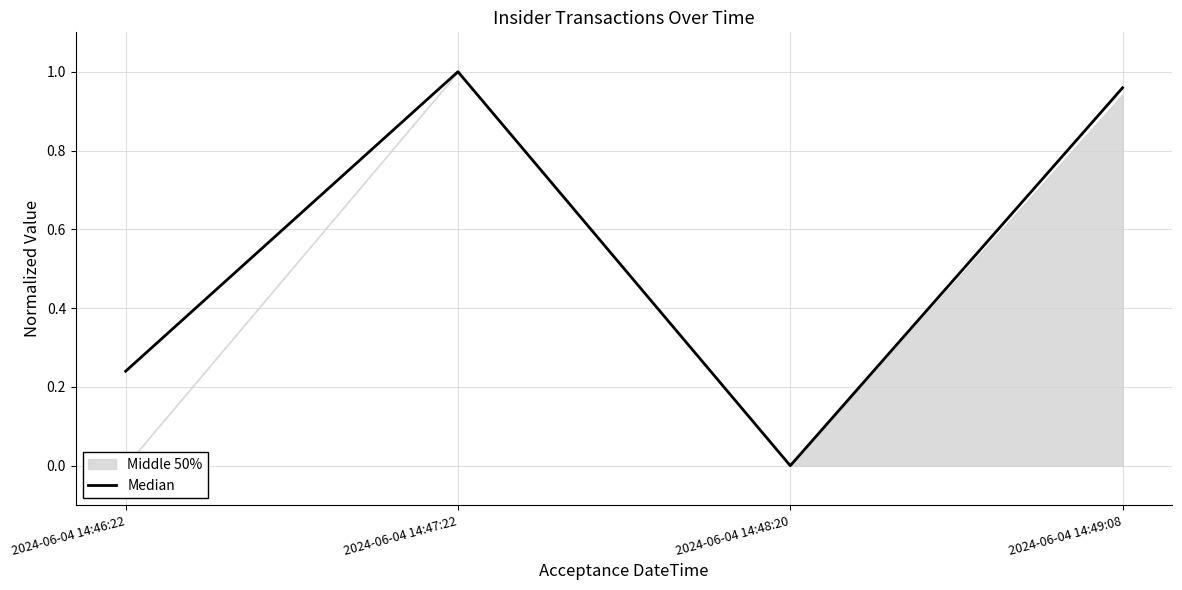

List the labels in order of value, largest first.

2024-06-04 14:47:22, 2024-06-04 14:49:08, 2024-06-04 14:46:22, 2024-06-04 14:48:20